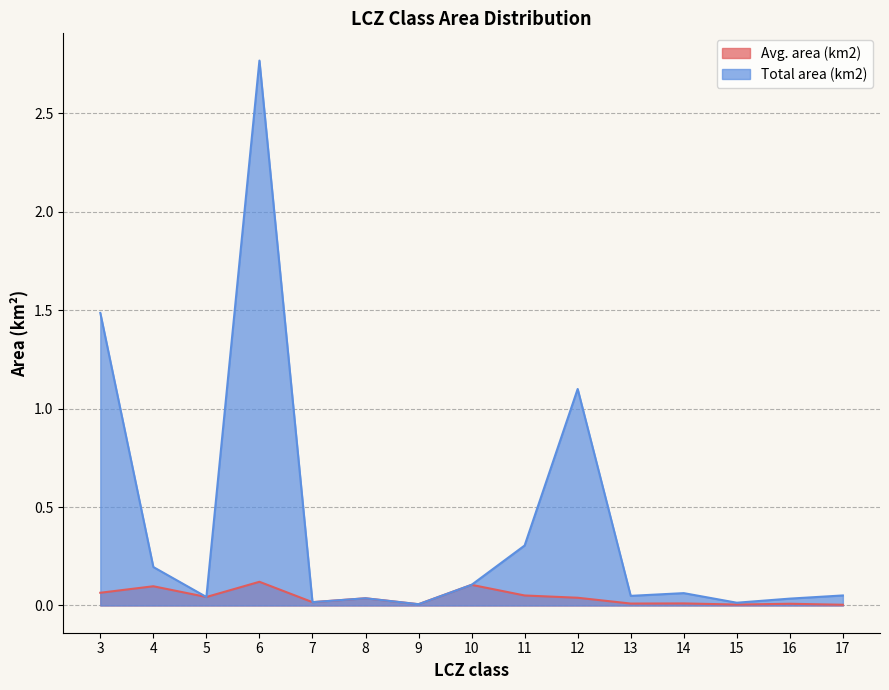

List the series in order of their overall mean, highest first.

Total area (km2), Avg. area (km2)